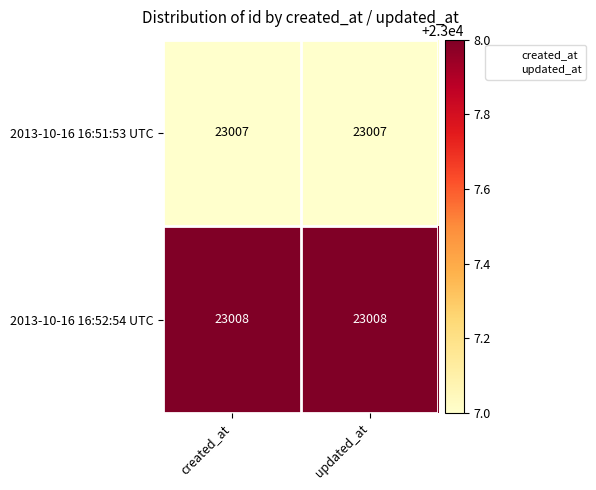

Read the 2013-10-16 16:52:54 UTC value at updated_at.

23008